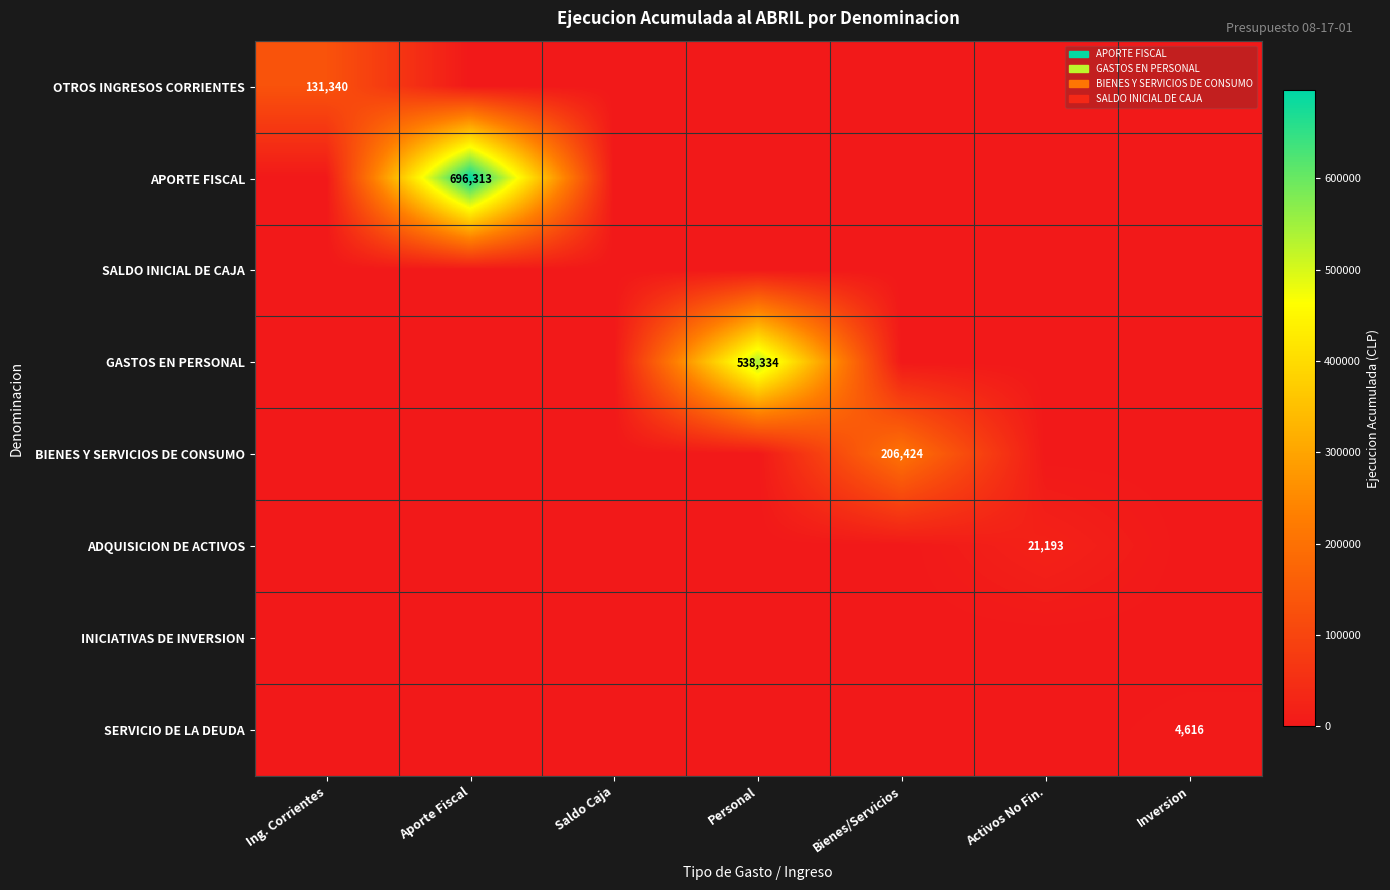

The value of OTROS INGRESOS CORRIENTES at Ing. Corrientes is 59532. True or false?

False